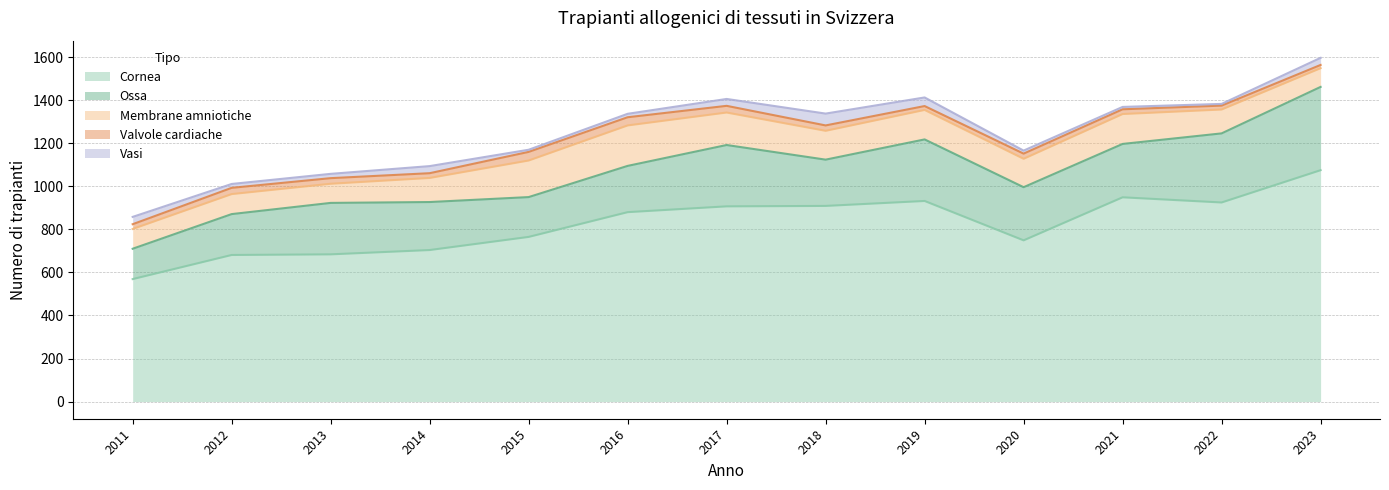

At which category does the chart reach its minimum across all series?

2022